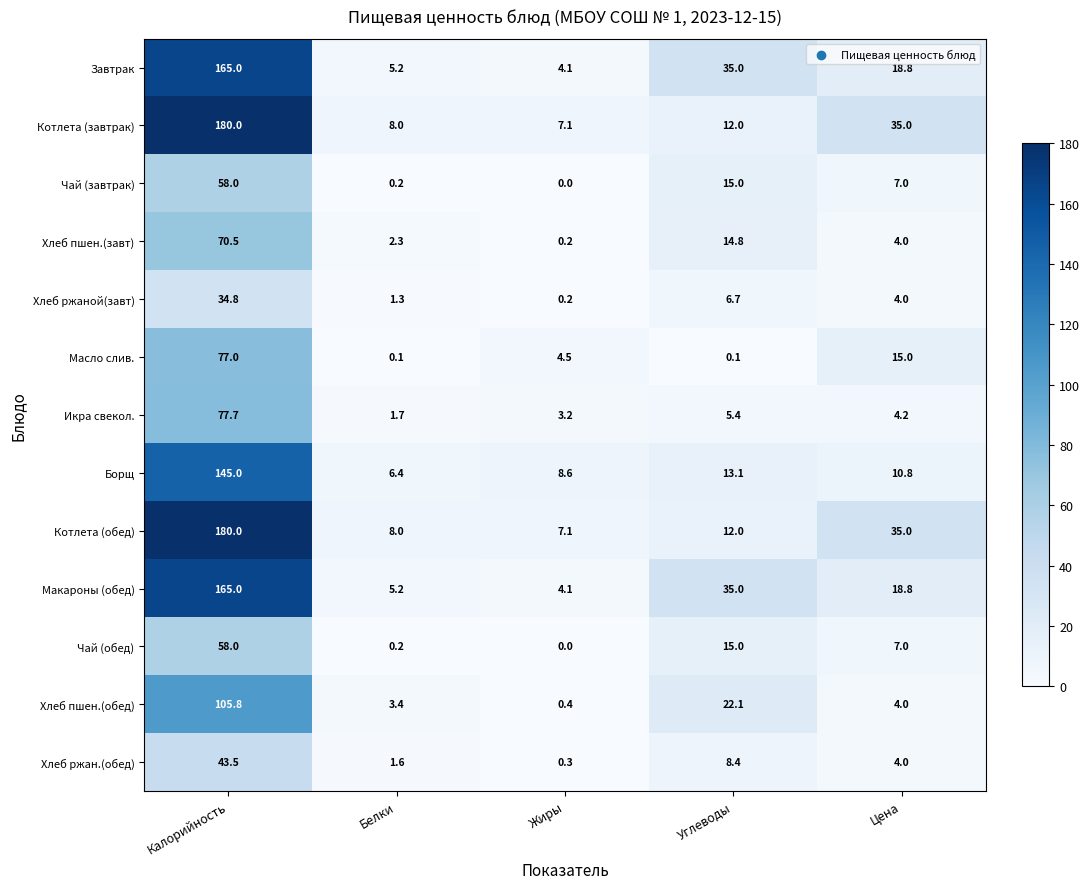

What is the difference between the Завтрак values at Углеводы and Жиры?

30.9